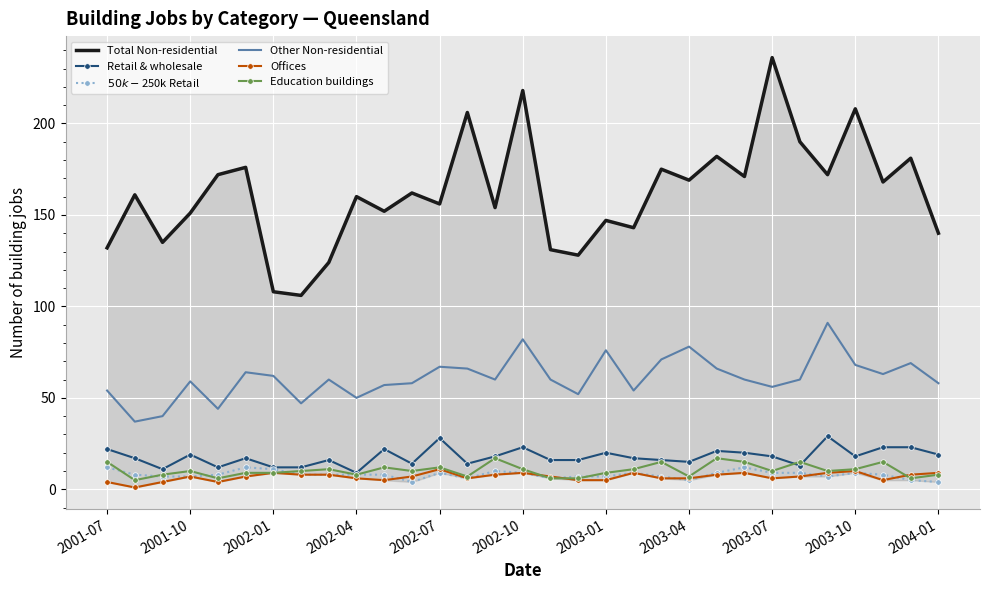

What is the highest value of the Education buildings series?

17